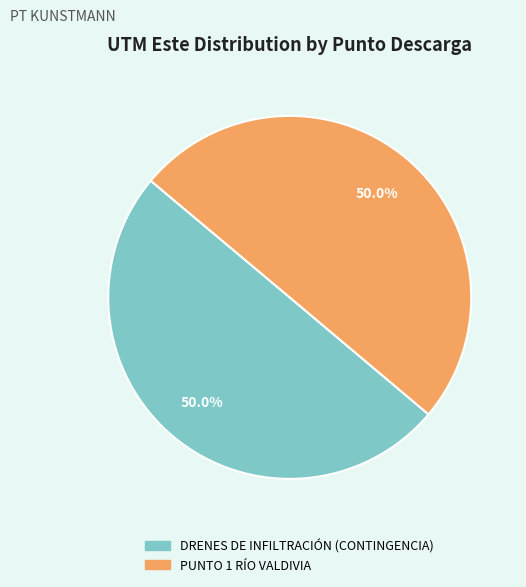

To the nearest percent, what percentage of the pie is DRENES DE INFILTRACIÓN (CONTINGENCIA)?

50%